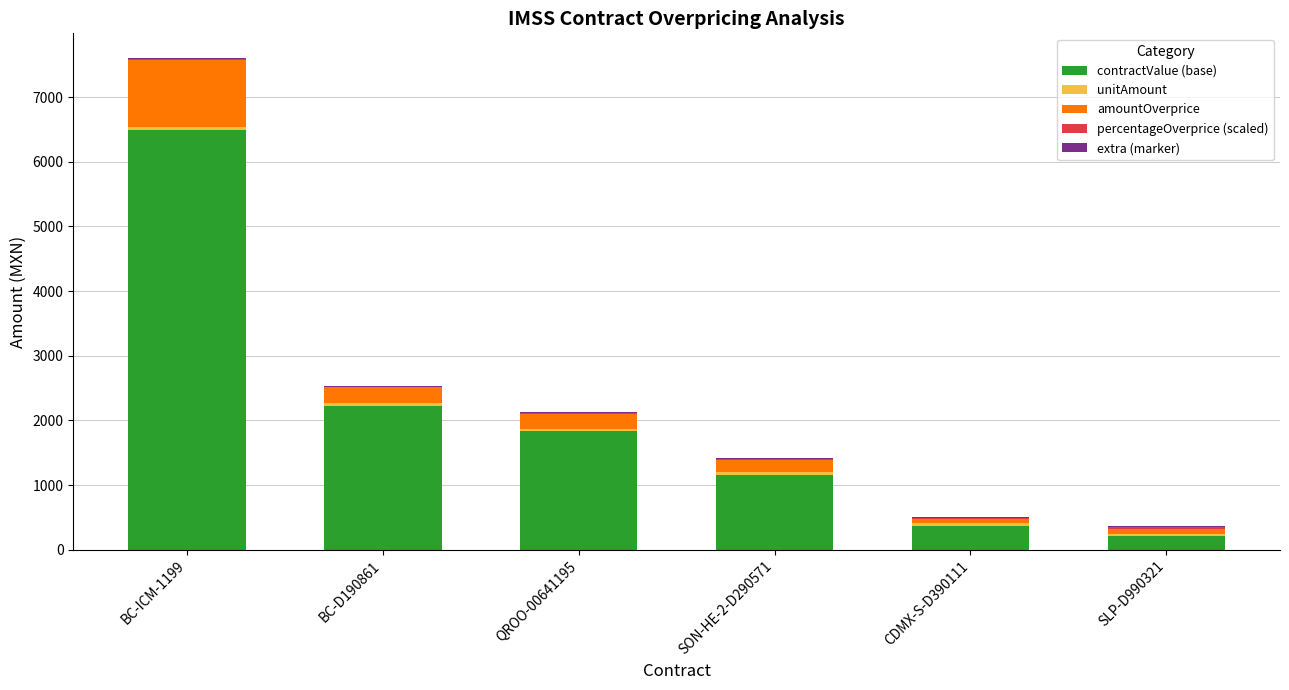

At which category is the sum across all series the highest?

BC-ICM-1199